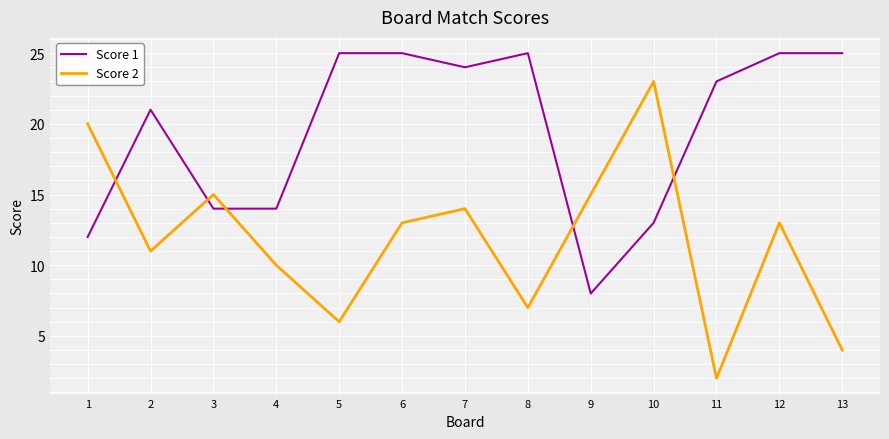

What is the difference between the Score 2 values at 12 and 4?

3